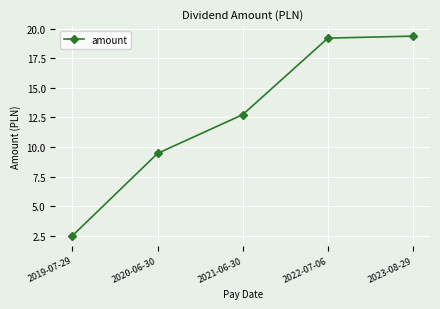

Which category has the lowest value across all series?

2019-07-29